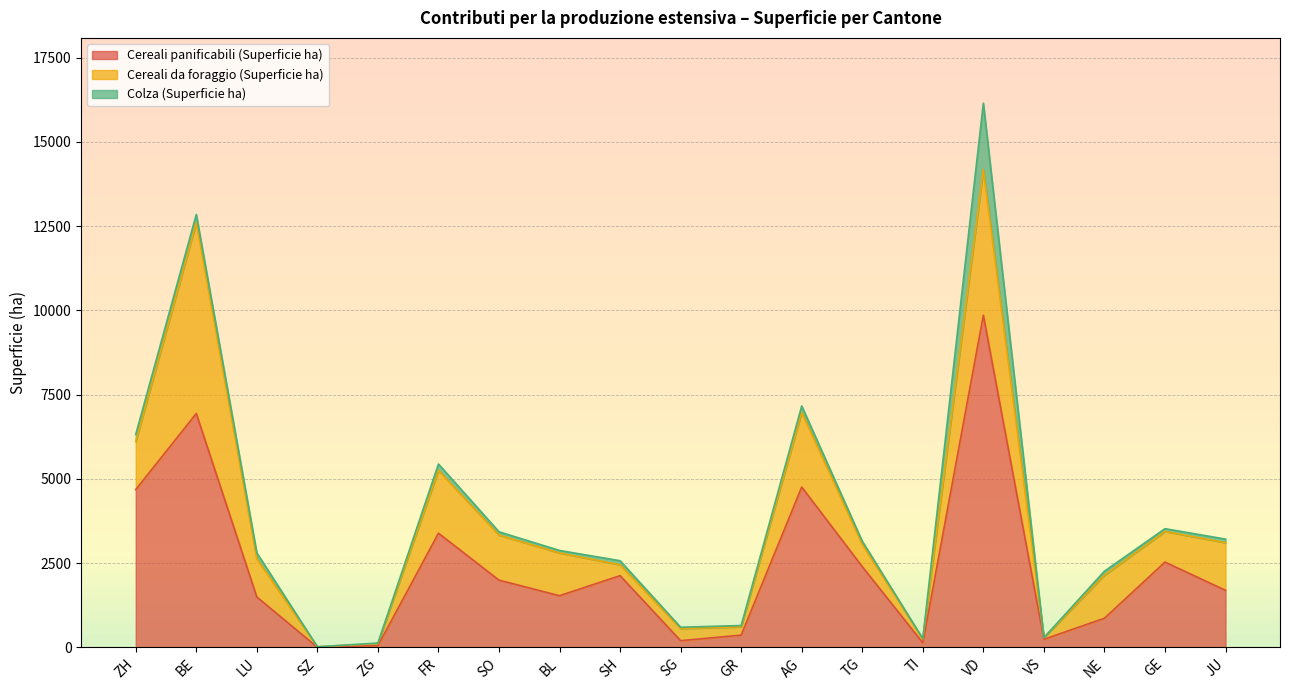

Which series has the widest spread of values?

Cereali panificabili (Superficie ha)